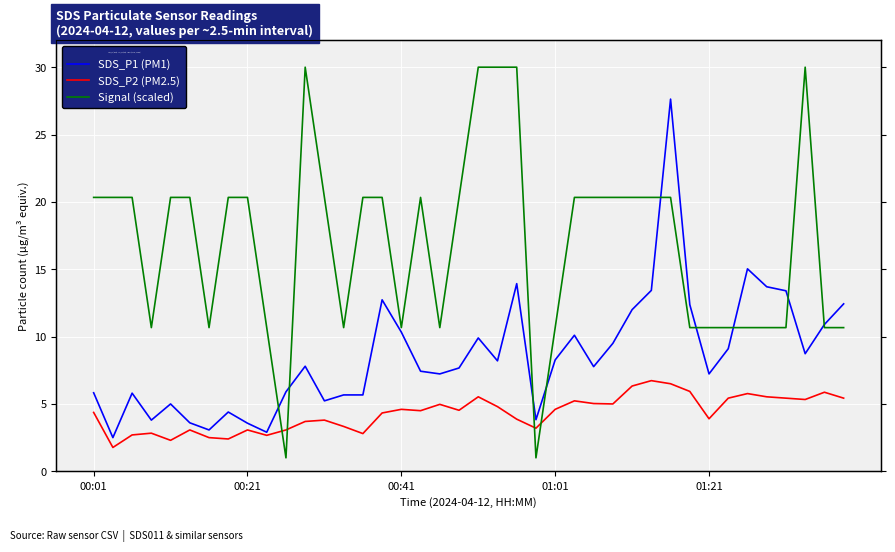

Rank the series by their average value, from lowest to highest.

SDS_P2 (PM2.5), SDS_P1 (PM1), Signal (scaled)